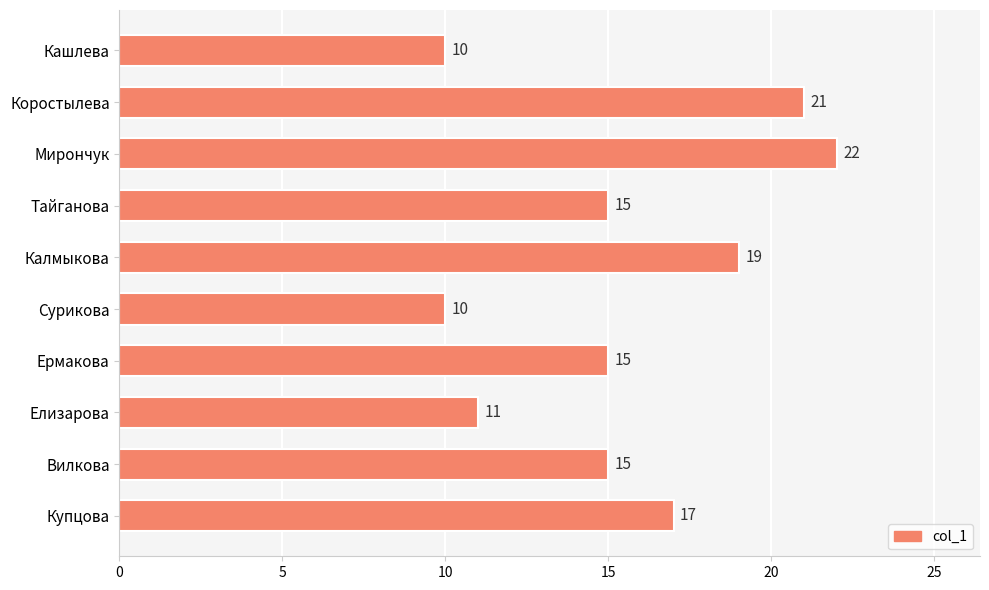

What is the label of the 9th bar from the bottom?

Коростылева